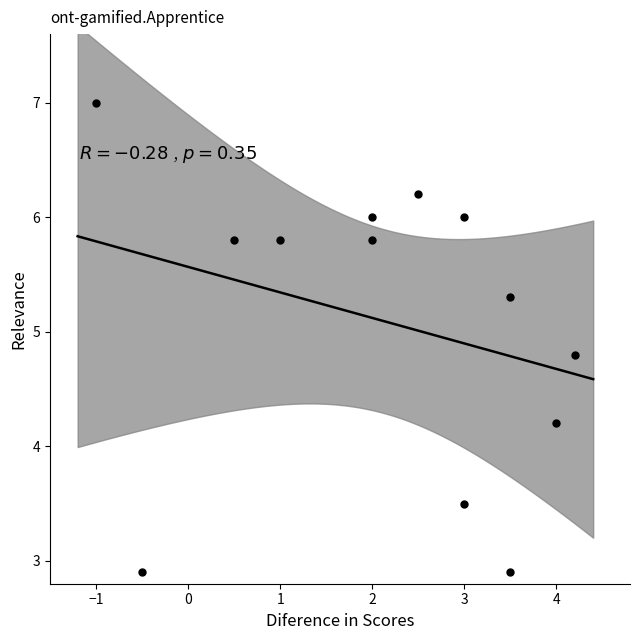

What Y value in the scatter plot is closest to 4?

4.2